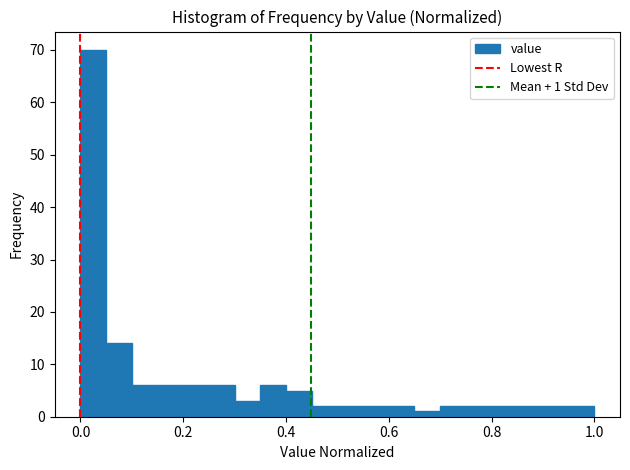

Around what value on the x-axis is the tallest bar? Give the approximate position of its centre, as read against the axis.

0.02